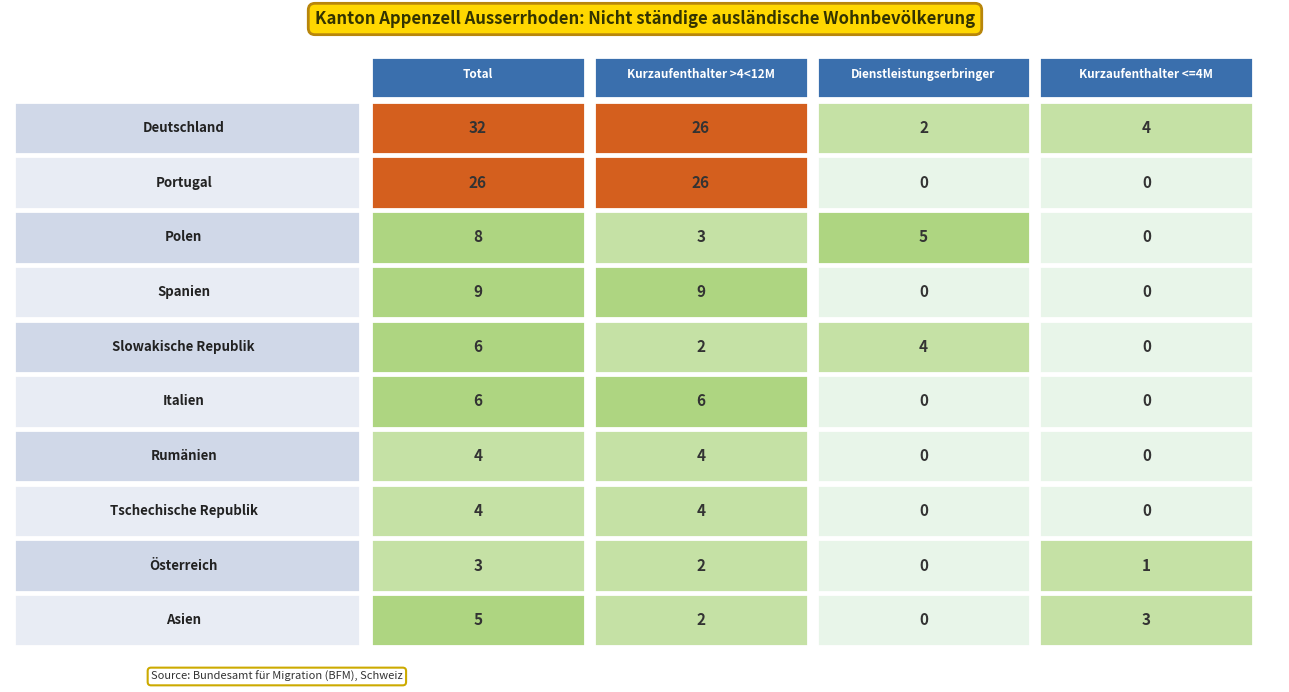

What is the sum of the Slowakische Republik values at 1 and 3?

2